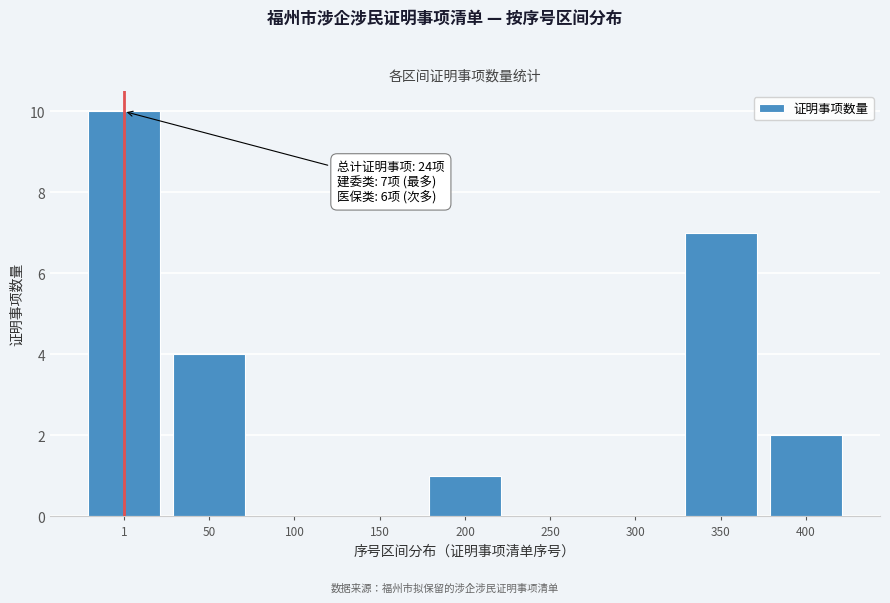

Reading left to right, extract all data points from this chart.

1=10	50=4	100=0	150=0	200=1	250=0	300=0	350=7	400=2